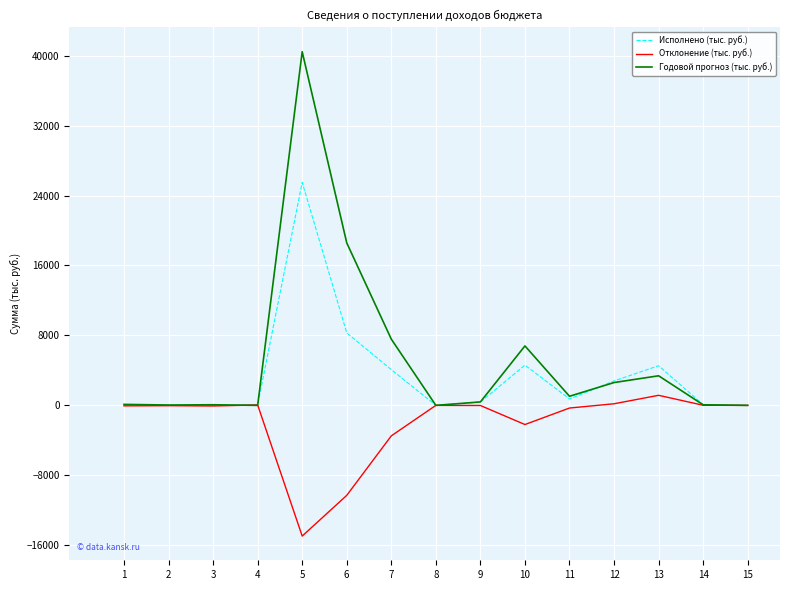

The value of Исполнено (тыс. руб.) at 5 is 8632.1. True or false?

False